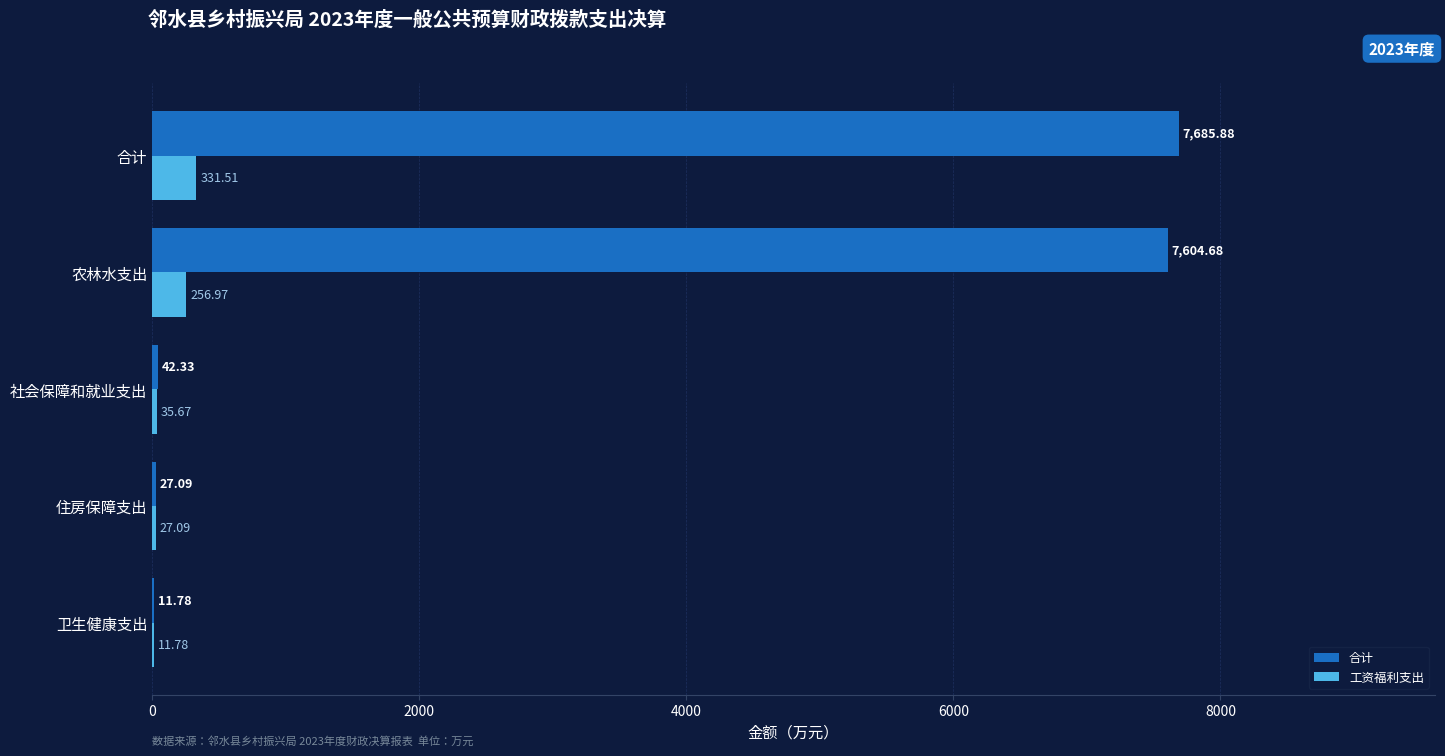

Which label corresponds to the largest value in the chart?

合计